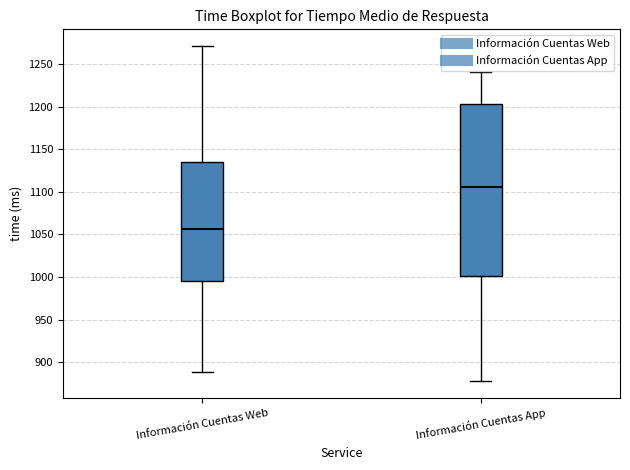

Which box's median line is the lowest?

Información Cuentas Web